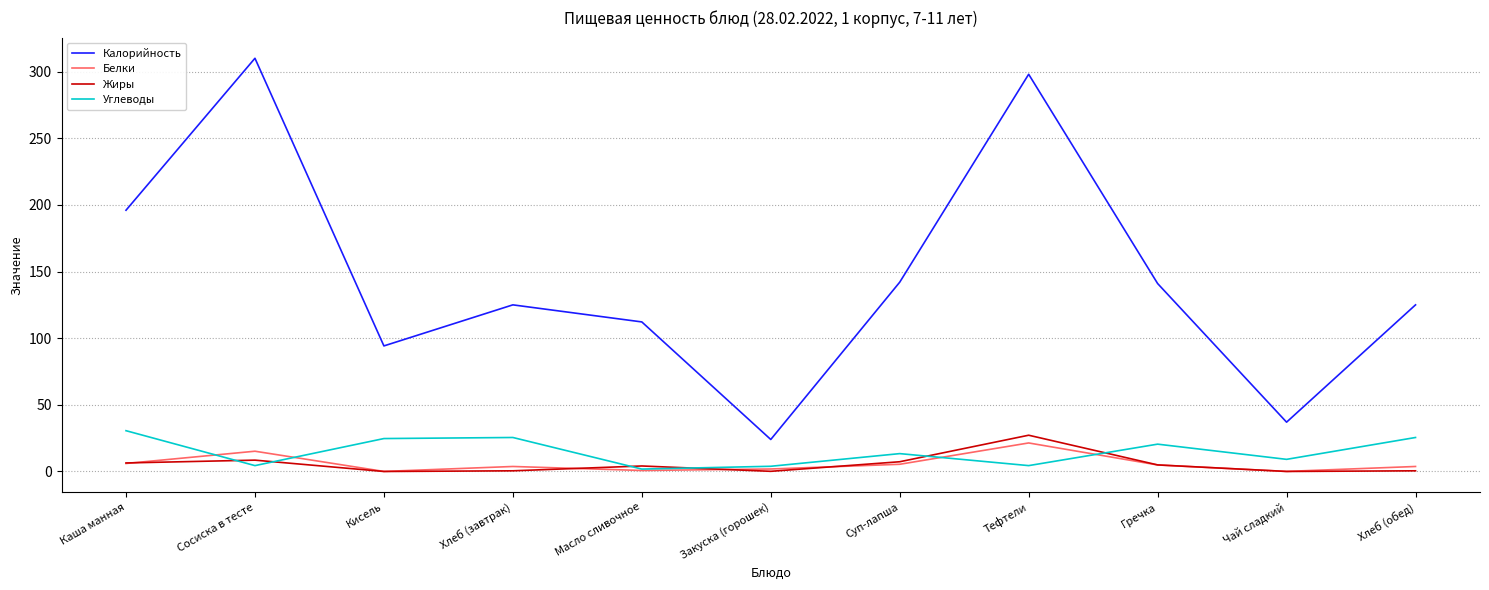

List the series in order of their peak value, lowest first.

Белки, Жиры, Углеводы, Калорийность